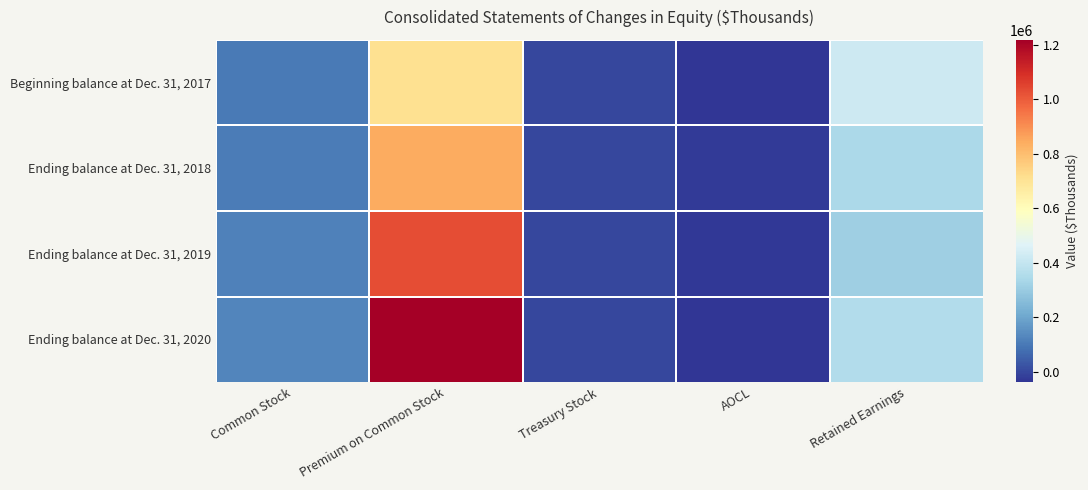

List the series in order of their peak value, highest first.

Ending balance at Dec. 31, 2020, Ending balance at Dec. 31, 2019, Ending balance at Dec. 31, 2018, Beginning balance at Dec. 31, 2017